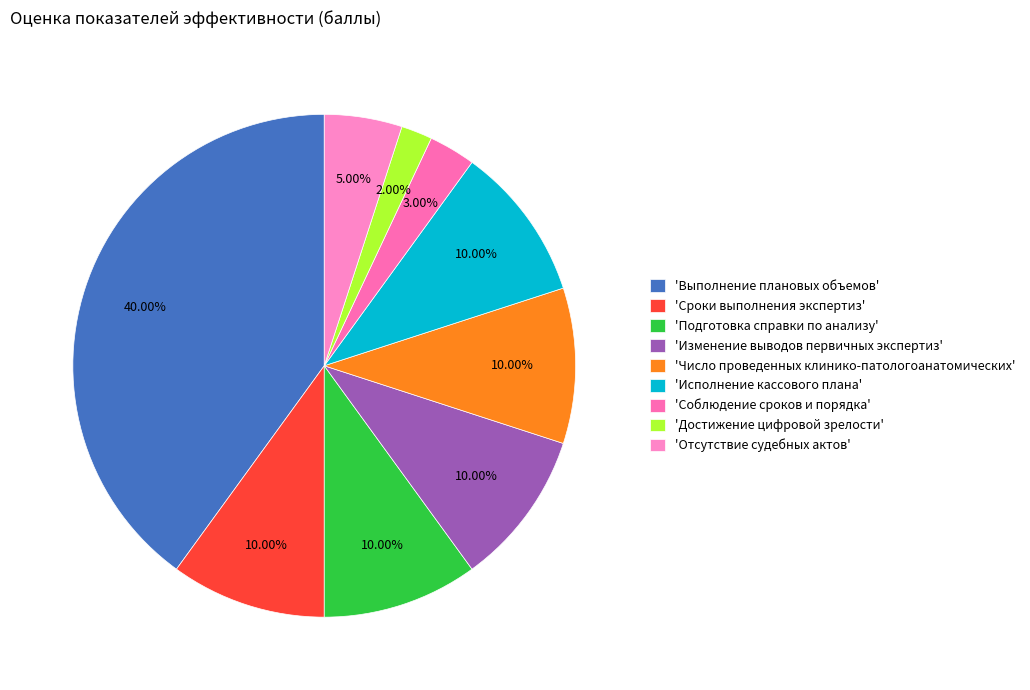

Which category has the smallest portion of the pie?

'Достижение цифровой зрелости'